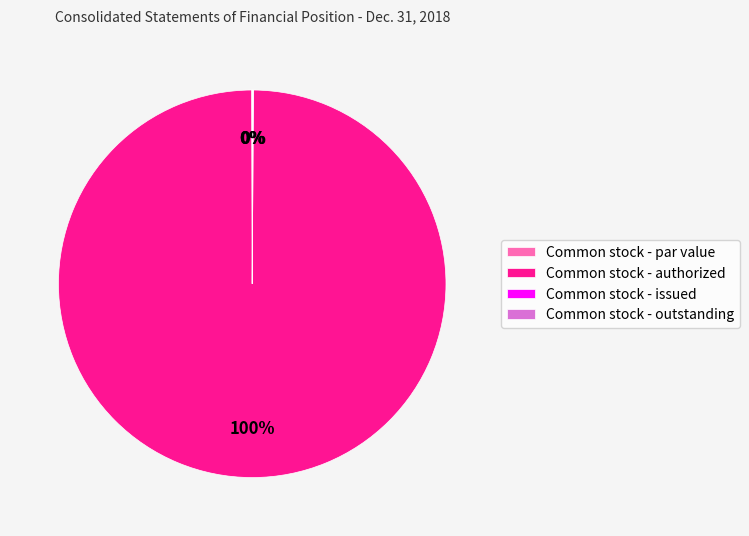

Which category has the biggest portion of the pie?

Common stock - authorized